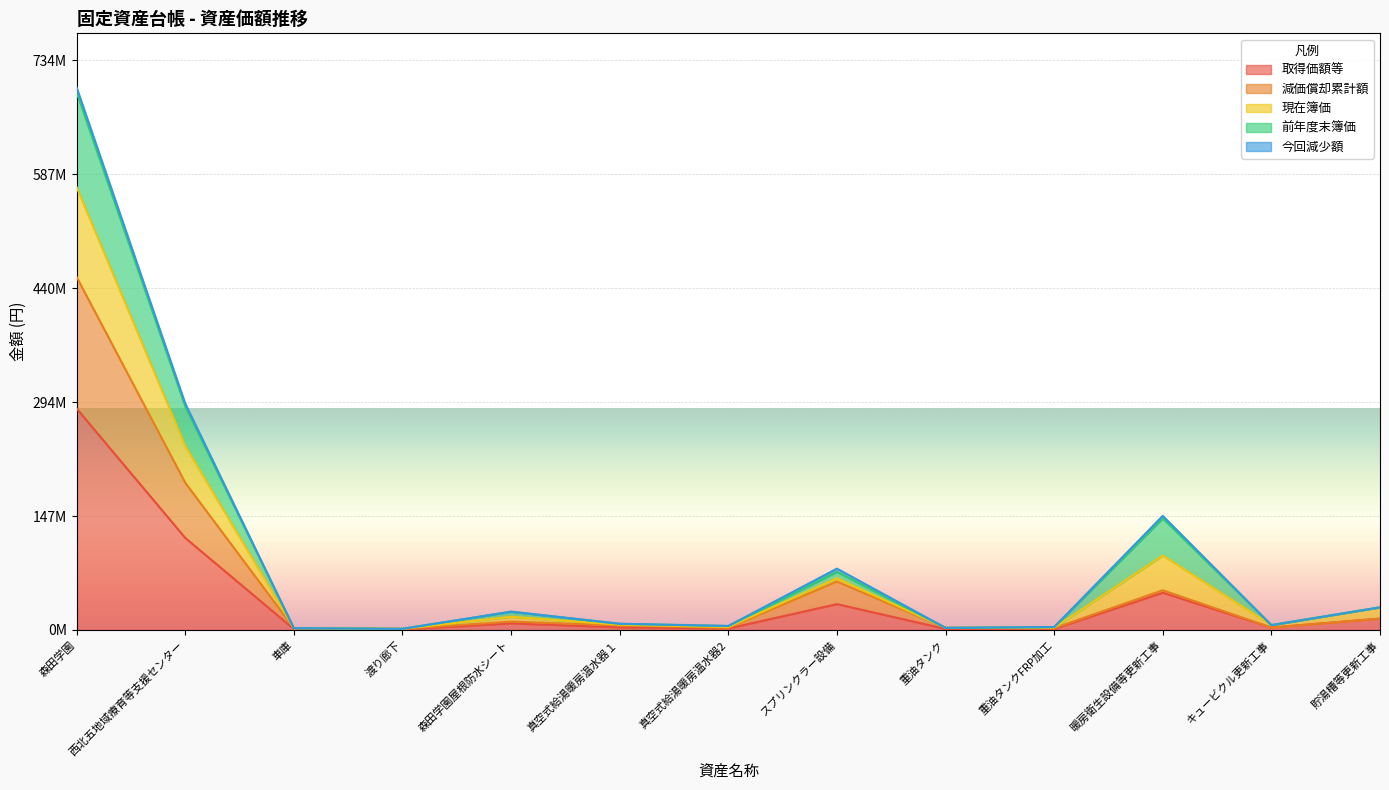

The value of 取得価額等 at 車庫 is 238056. True or false?

False